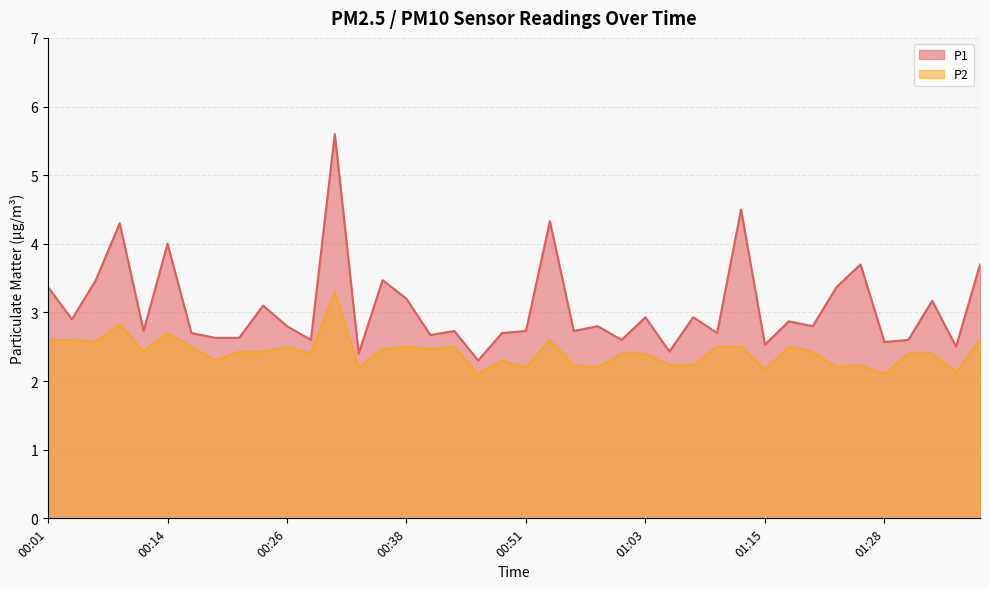

Which label corresponds to the largest value in the chart?

00:31